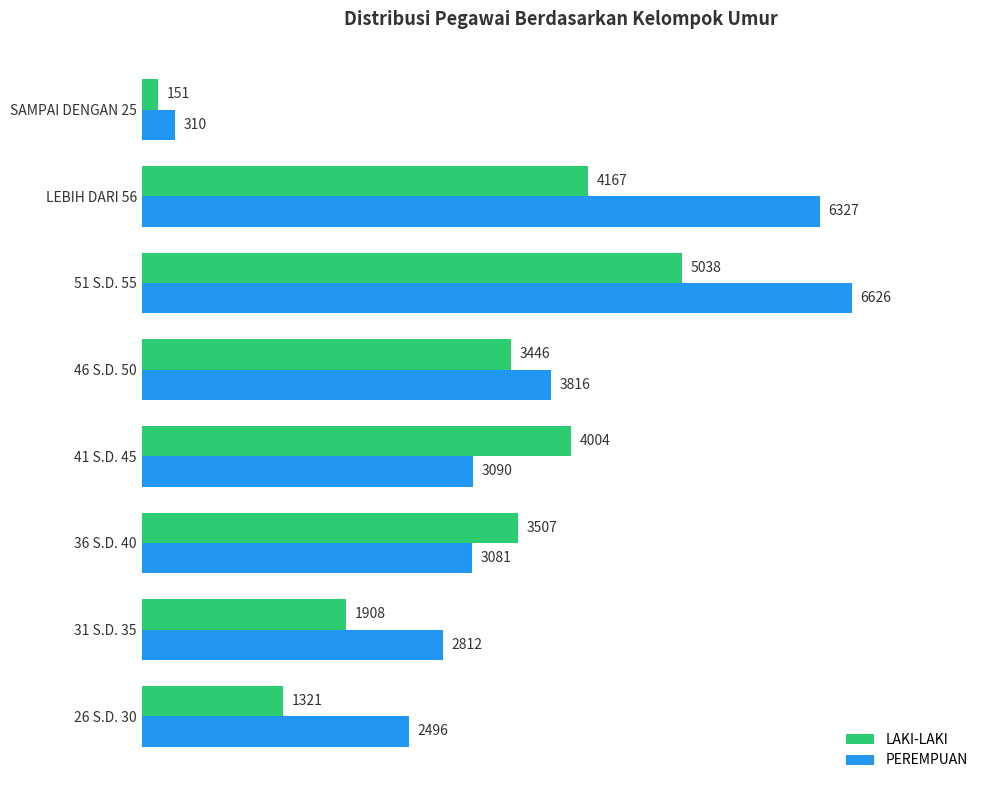

What is the smallest value displayed?

151